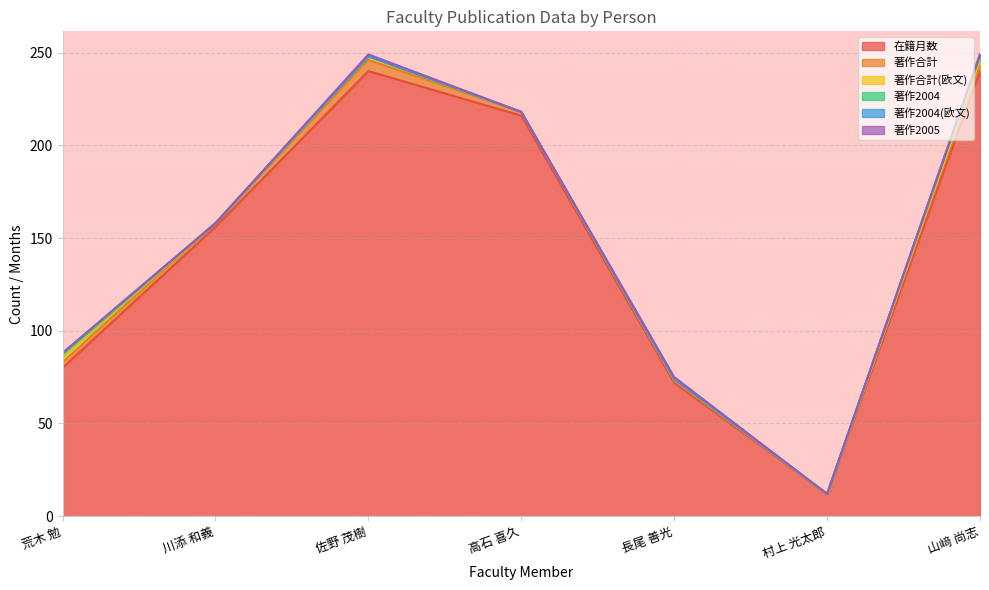

True or false: 著作2004(欧文) has more than 0 points higher than both neighbors.

False